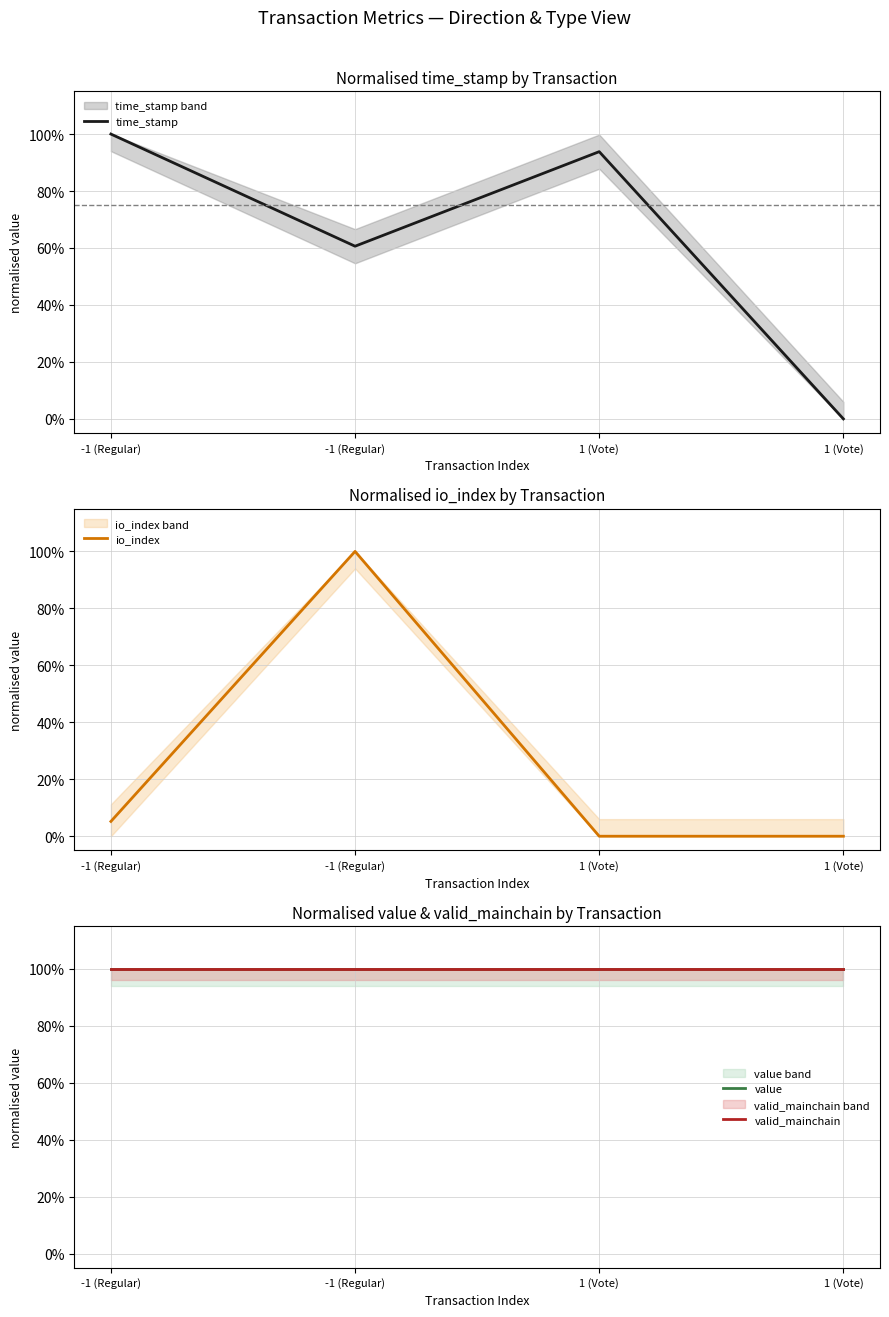

What is the value of the valid_mainchain point at the 2nd from the left?

1.0